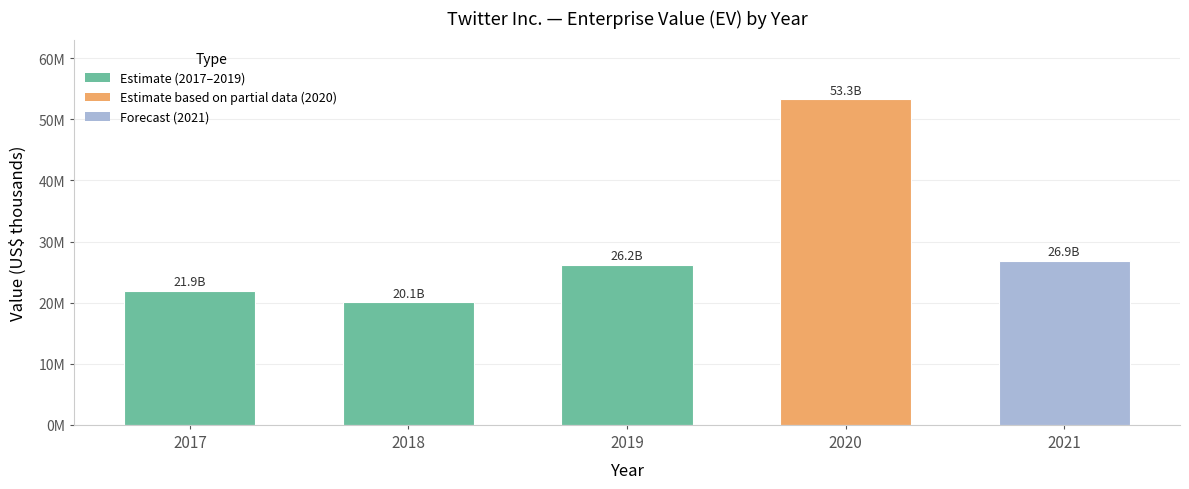

Does the chart contain any negative values?

No